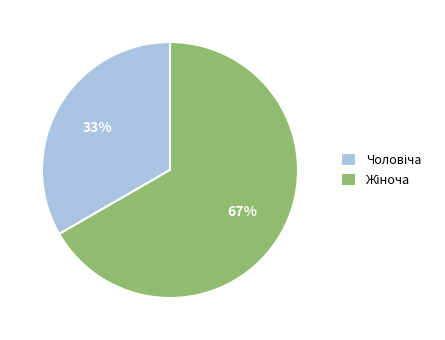

To the nearest percent, what is the average slice percentage?

50%